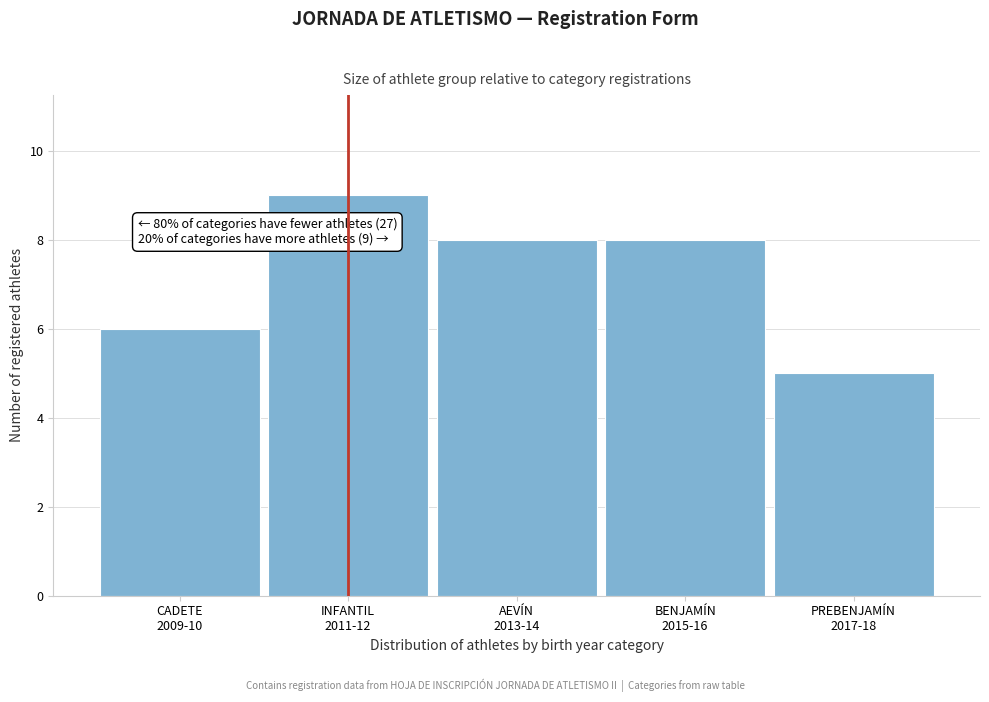

Reading left to right, list all the values displayed in this chart.

6	9	8	8	5